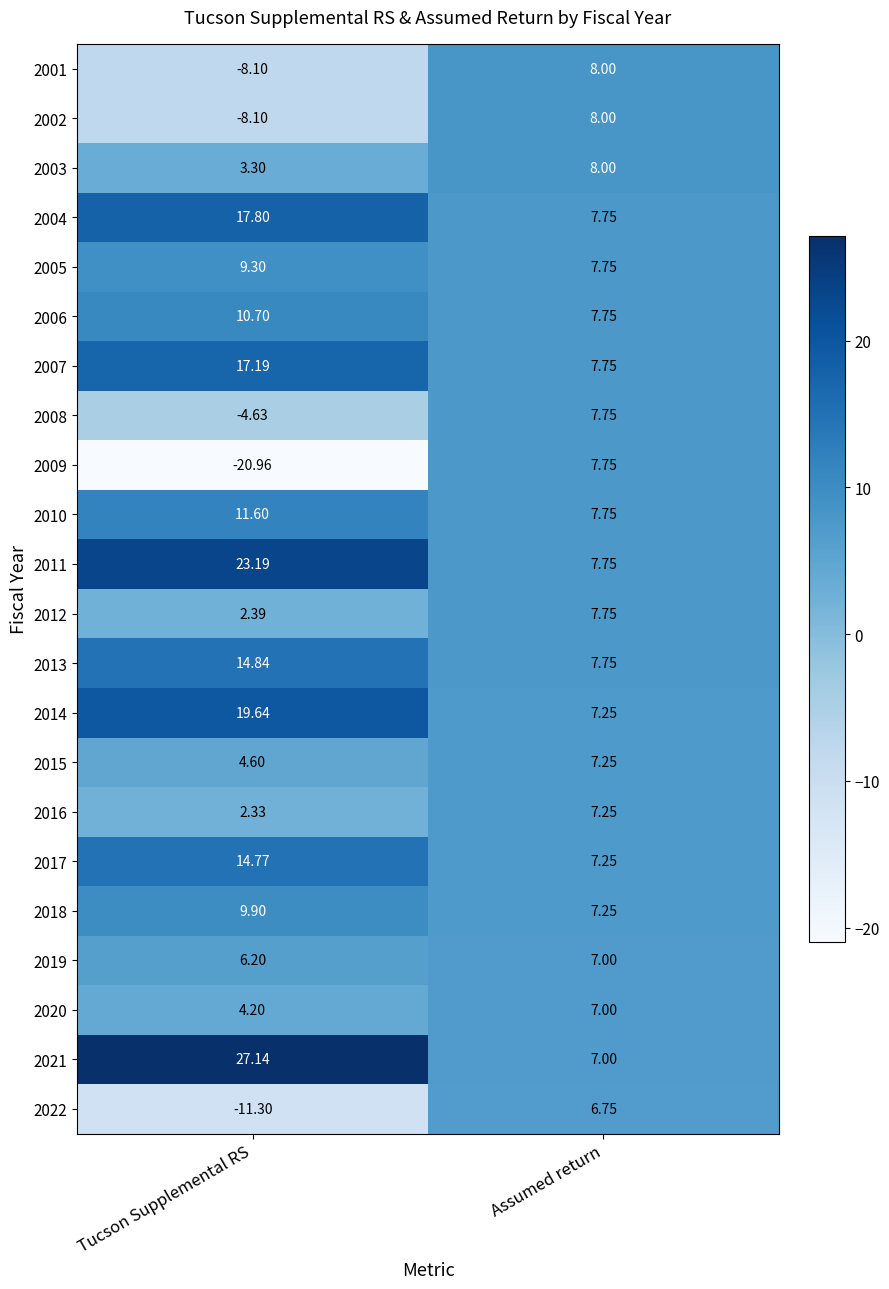

List the labels in order of 2022 value, smallest first.

Tucson Supplemental RS, Assumed return